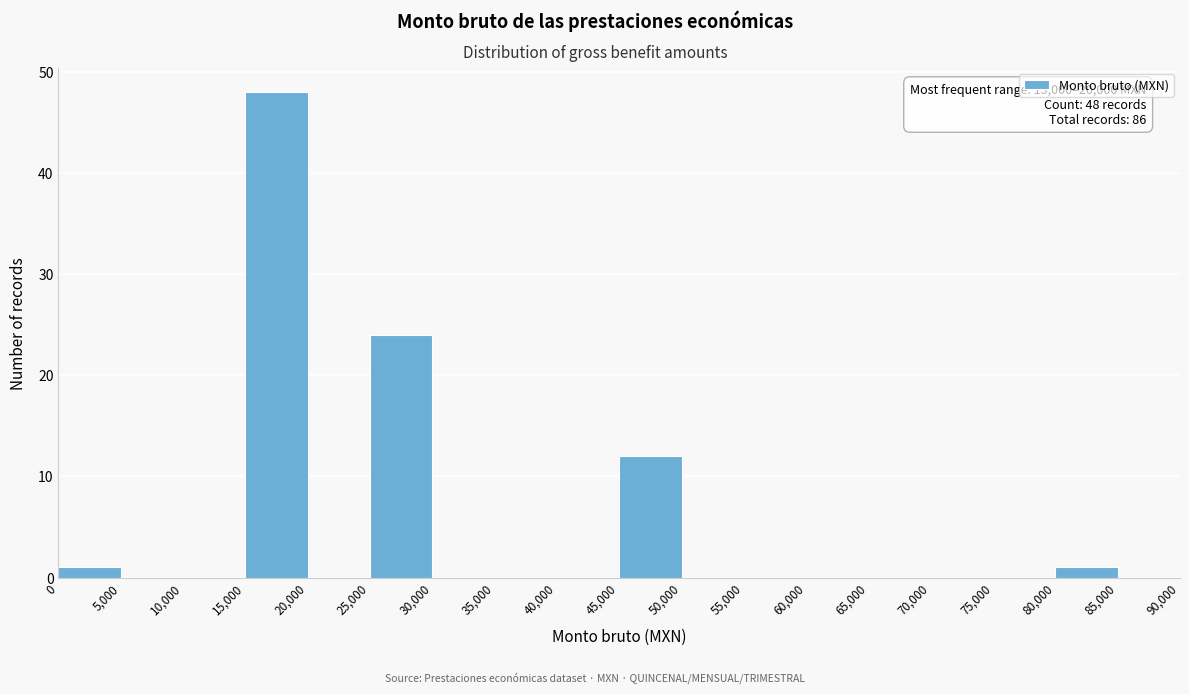

Over which range of the x-axis is the bar tallest?

15,000 to 20,000